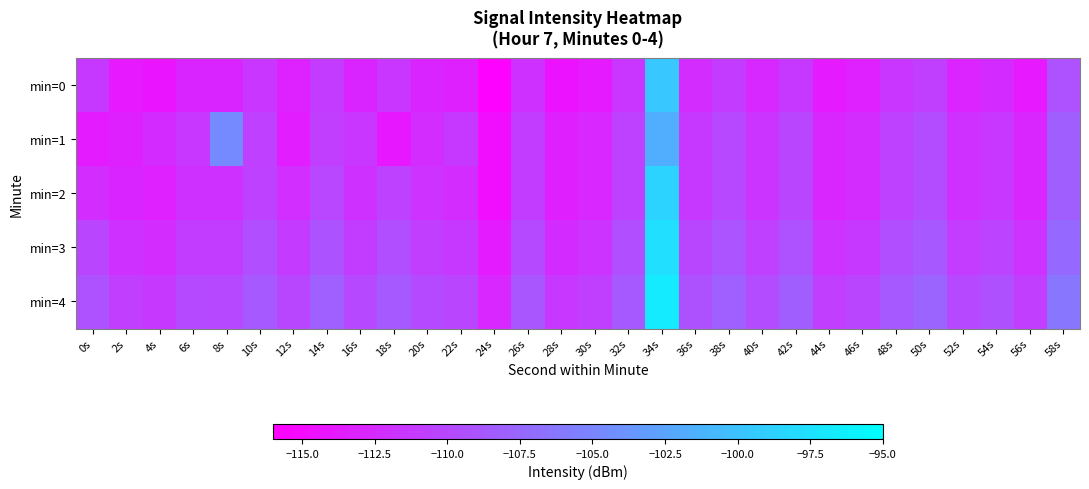

Reading left to right, what are all the values shown in this chart?

min=0: 0s=-111.3	2s=-113.9	4s=-114.4	6s=-112.9	8s=-112.9	10s=-111.5	12s=-113.2	14s=-111.1	16s=-112.9	18s=-111.5	20s=-112.9	22s=-113.3	24s=-115.8	26s=-111.9	28s=-114.4	30s=-113.8	32s=-111.6	34s=-99.7	36s=-112.2	38s=-111.1	40s=-112.7	42s=-111.3	44s=-113.8	46s=-113.3	48s=-111.6	50s=-110.8	52s=-113.0	54s=-112.4	56s=-113.9	58s=-109.3
min=1: 0s=-113.8	2s=-113.2	4s=-112.4	6s=-111.4	8s=-104.6	10s=-110.7	12s=-113.6	14s=-110.9	16s=-111.6	18s=-114.0	20s=-112.4	22s=-111.3	24s=-114.8	26s=-110.9	28s=-113.4	30s=-112.8	32s=-110.6	34s=-101.7	36s=-111.2	38s=-110.1	40s=-111.7	42s=-110.3	44s=-112.8	46s=-112.3	48s=-110.6	50s=-109.8	52s=-112.0	54s=-111.4	56s=-112.9	58s=-108.3
min=2: 0s=-112.3	2s=-112.9	4s=-113.4	6s=-111.9	8s=-111.9	10s=-110.5	12s=-112.2	14s=-110.1	16s=-111.9	18s=-110.5	20s=-111.9	22s=-112.3	24s=-114.8	26s=-110.9	28s=-113.4	30s=-112.8	32s=-110.6	34s=-98.7	36s=-111.2	38s=-110.1	40s=-111.7	42s=-110.3	44s=-112.8	46s=-112.3	48s=-110.6	50s=-109.8	52s=-112.0	54s=-111.4	56s=-112.9	58s=-108.3
min=3: 0s=-110.3	2s=-111.9	4s=-112.4	6s=-110.9	8s=-110.9	10s=-109.5	12s=-111.2	14s=-109.1	16s=-110.9	18s=-109.5	20s=-110.9	22s=-111.3	24s=-113.8	26s=-109.9	28s=-112.4	30s=-111.8	32s=-109.6	34s=-97.7	36s=-110.2	38s=-109.1	40s=-110.7	42s=-109.3	44s=-111.8	46s=-111.3	48s=-109.6	50s=-108.8	52s=-111.0	54s=-110.4	56s=-111.9	58s=-107.3
min=4: 0s=-109.3	2s=-110.9	4s=-111.4	6s=-109.9	8s=-109.9	10s=-108.5	12s=-110.2	14s=-108.1	16s=-109.9	18s=-108.5	20s=-109.9	22s=-110.3	24s=-112.8	26s=-108.9	28s=-111.4	30s=-110.8	32s=-108.6	34s=-96.7	36s=-109.2	38s=-108.1	40s=-109.7	42s=-108.3	44s=-110.8	46s=-110.3	48s=-108.6	50s=-107.8	52s=-110.0	54s=-109.4	56s=-110.9	58s=-106.3